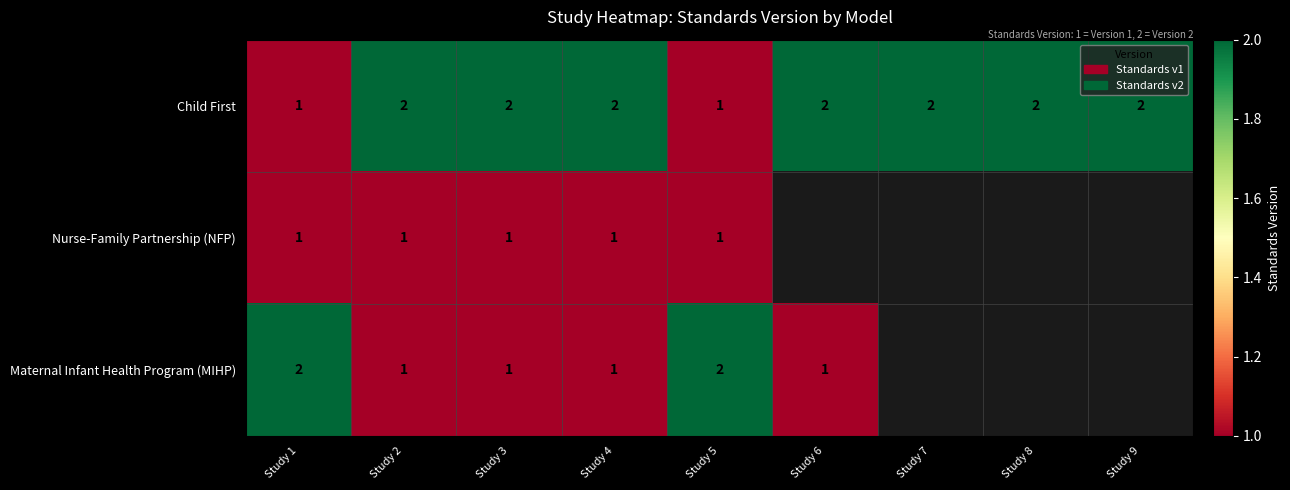

Count the number of data series in this chart.

3